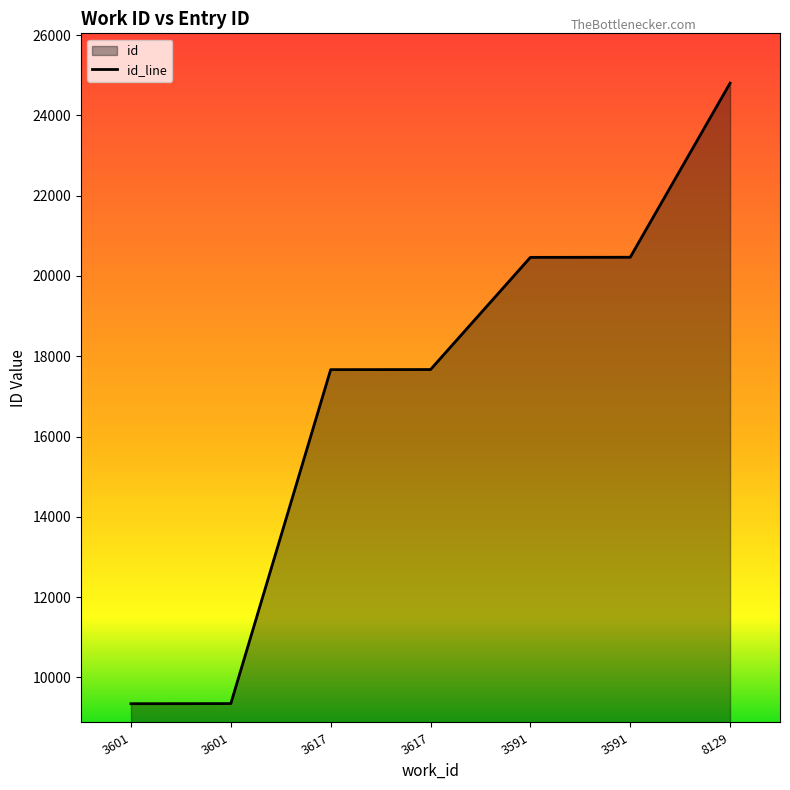

What is the sum of all values?

119759